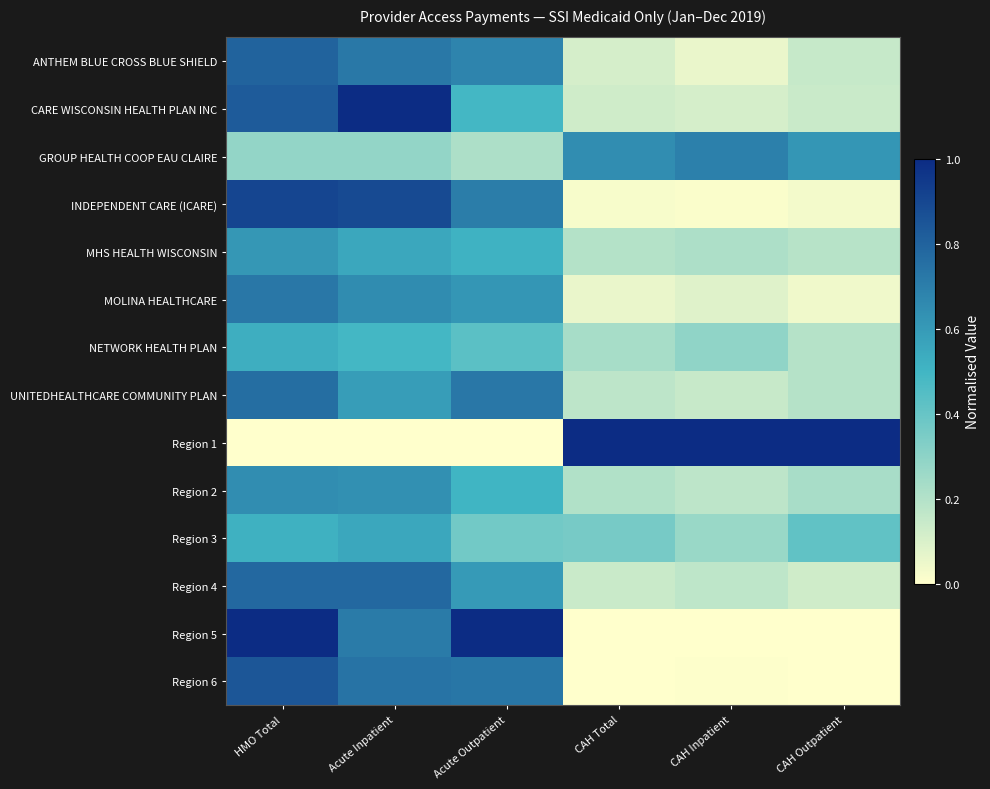

Which series has the largest range (max minus min)?

Region 5